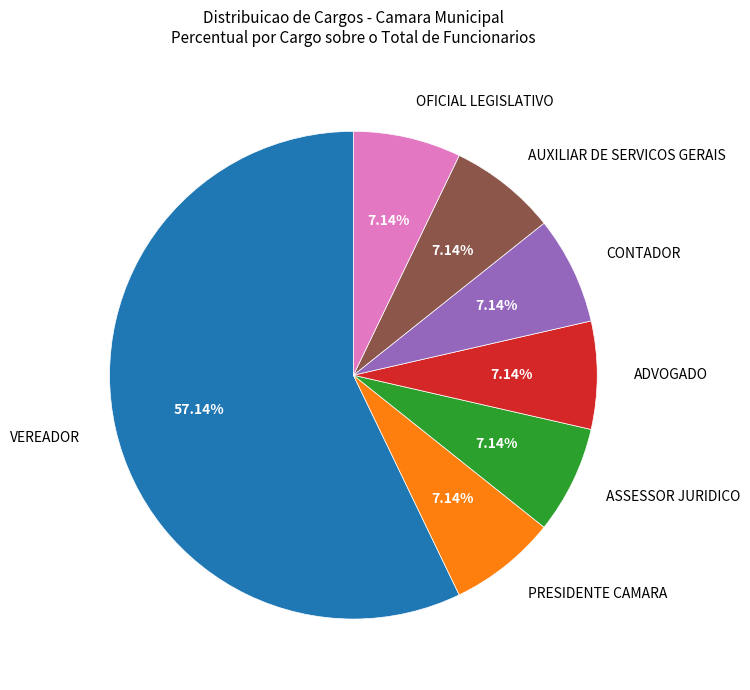

Is there any slice that represents more than half of the pie?

Yes